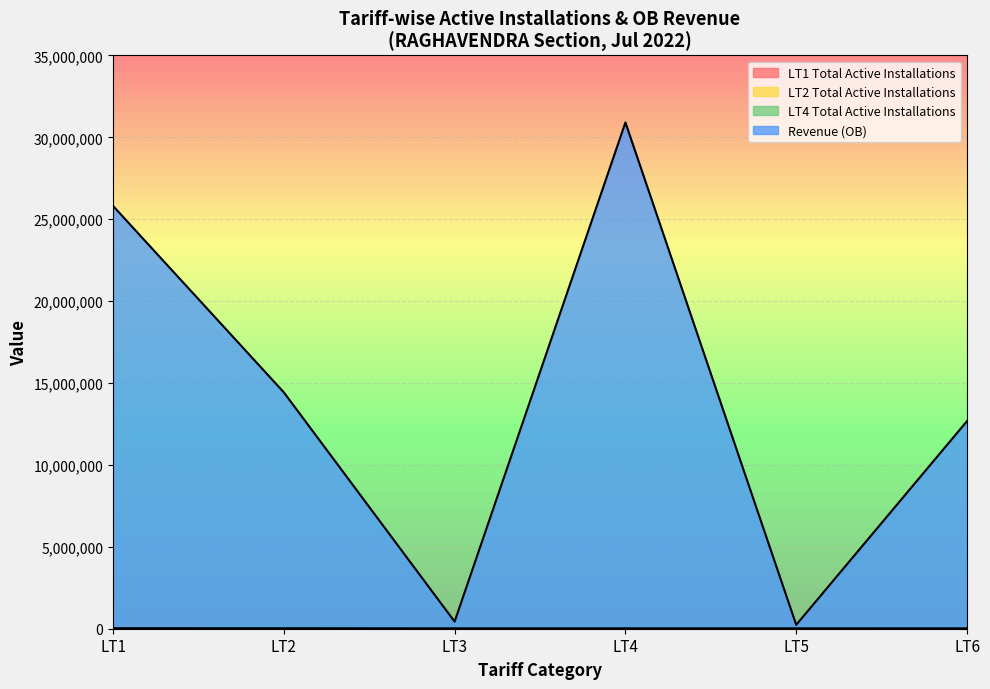

Reading left to right, extract all data points from this chart.

LT1 Total Active Installations: LT1=3887.0	LT2=4748.0	LT3=173.0	LT4=1546.0	LT5=41.0	LT6=220.0
Revenue (OB): LT1=25814525.6	LT2=14432784.7	LT3=433220.1	LT4=30912425.6	LT5=236369.2	LT6=12675867.5